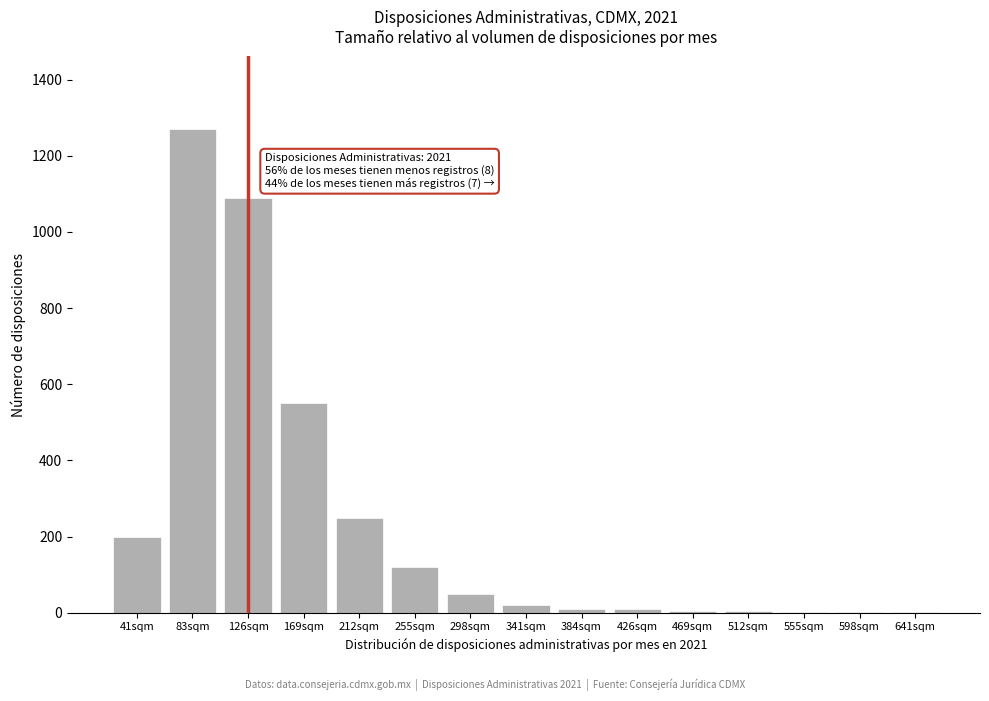

What is the greatest value displayed?

1270